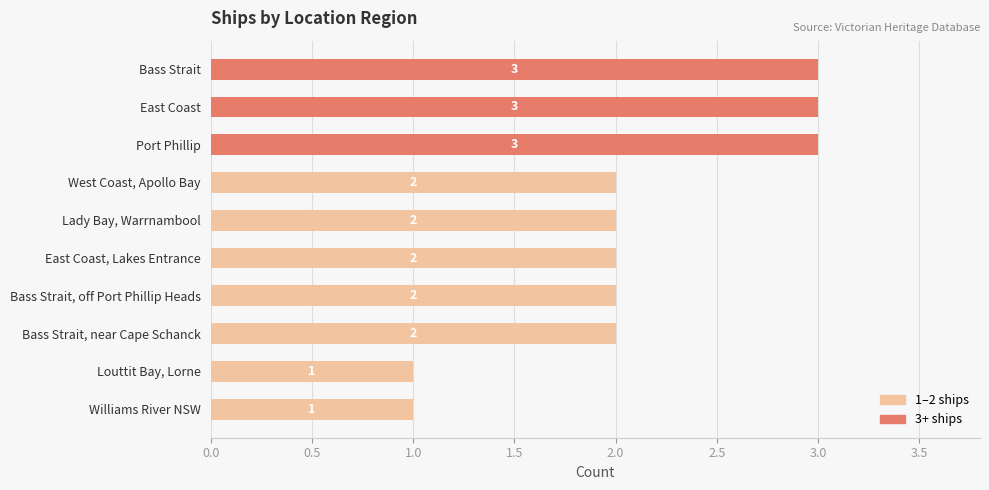

Read the value at Bass Strait.

3